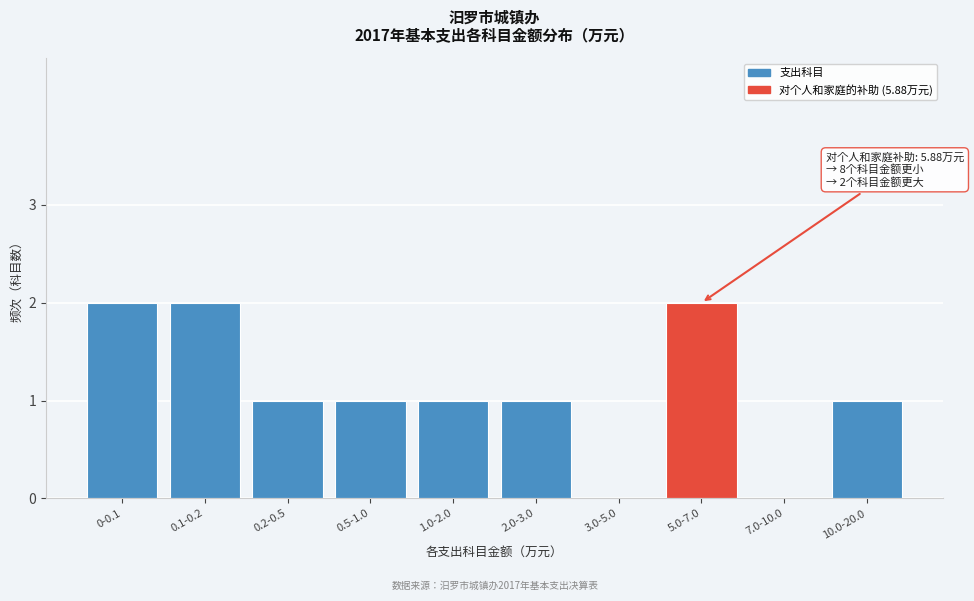

Reading left to right, what are all the values shown in this chart?

0-0.1=2	0.1-0.2=2	0.2-0.5=1	0.5-1.0=1	1.0-2.0=1	2.0-3.0=1	3.0-5.0=0	5.0-7.0=2	7.0-10.0=0	10.0-20.0=1